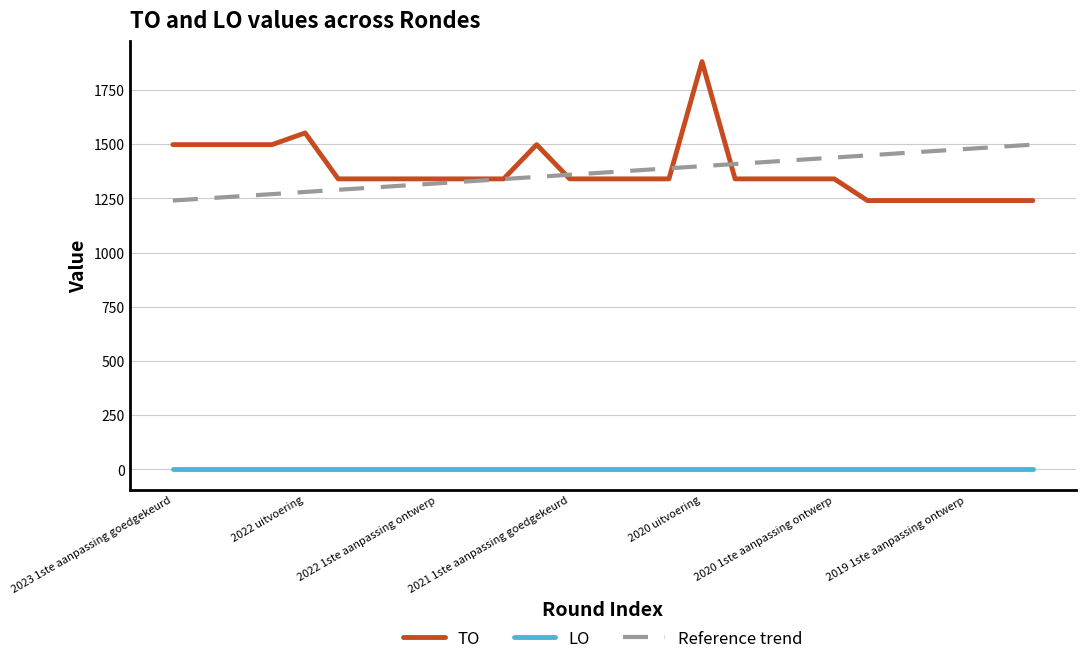

What is the lowest value of the TO series?

1240.0